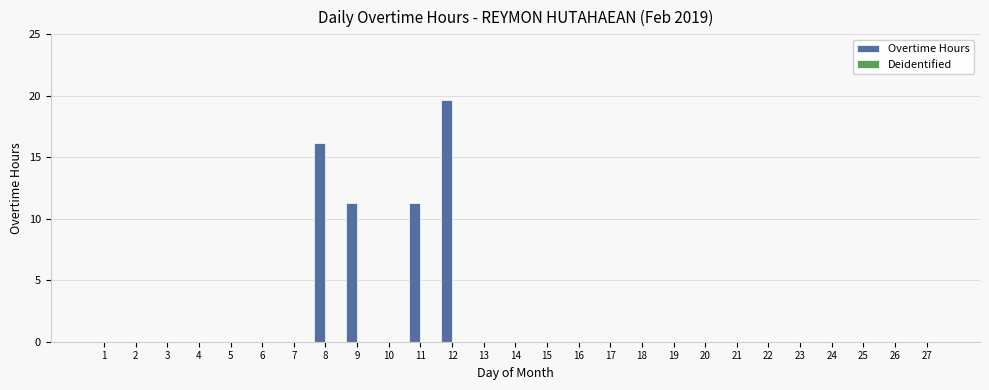

Which category has the highest value across all series?

12